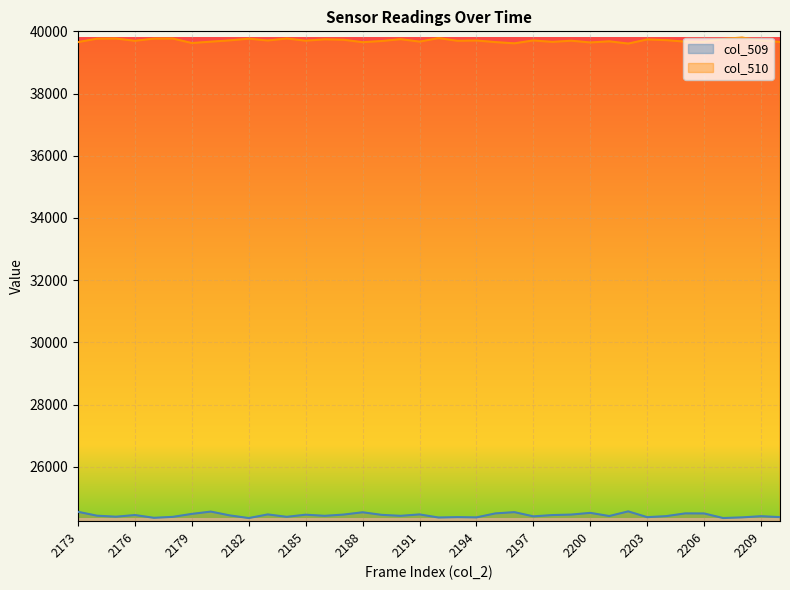

What is the minimum value for col_510?

39607